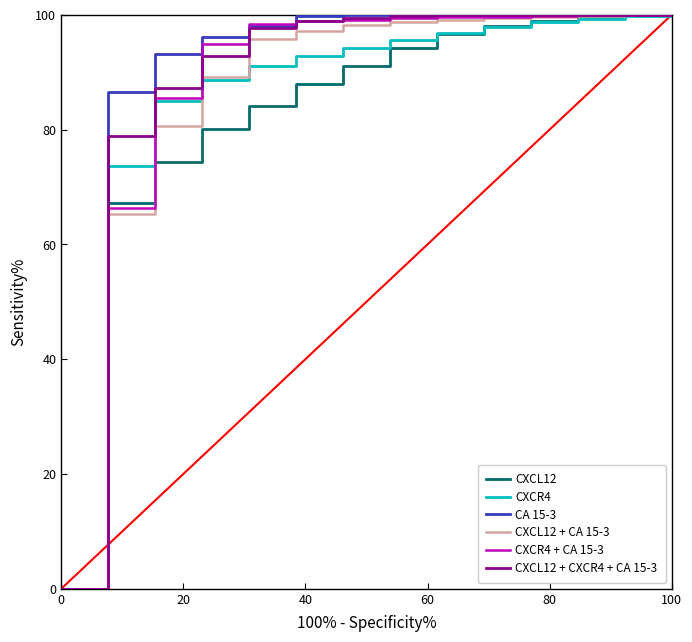

What is the maximum value for CXCL12 + CA 15-3?

100.0